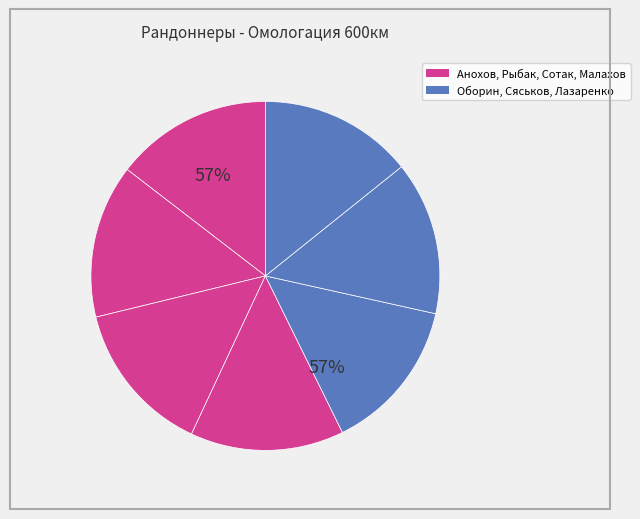

Does Лазаренко Алексей account for over 50% of the chart?

No